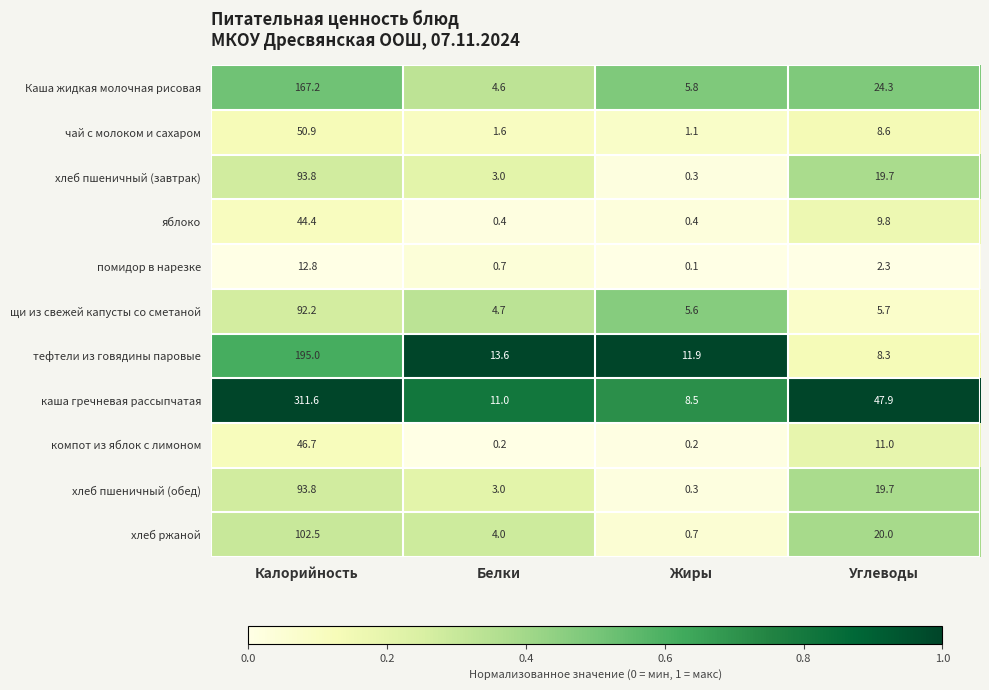

At which label does чай с молоком и сахаром first exceed 8?

Калорийность